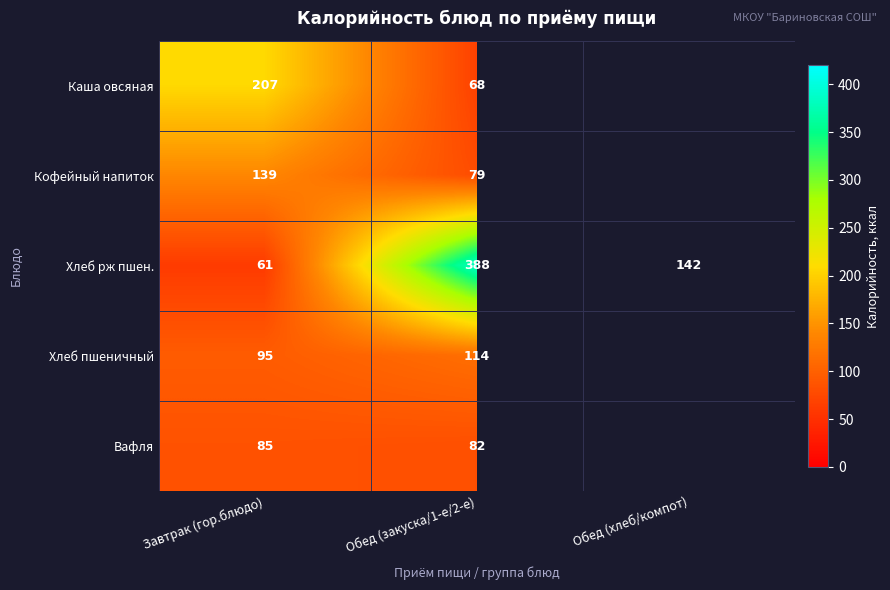

The value of Каша овсяная at Завтрак (гор.блюдо) is 136. True or false?

False